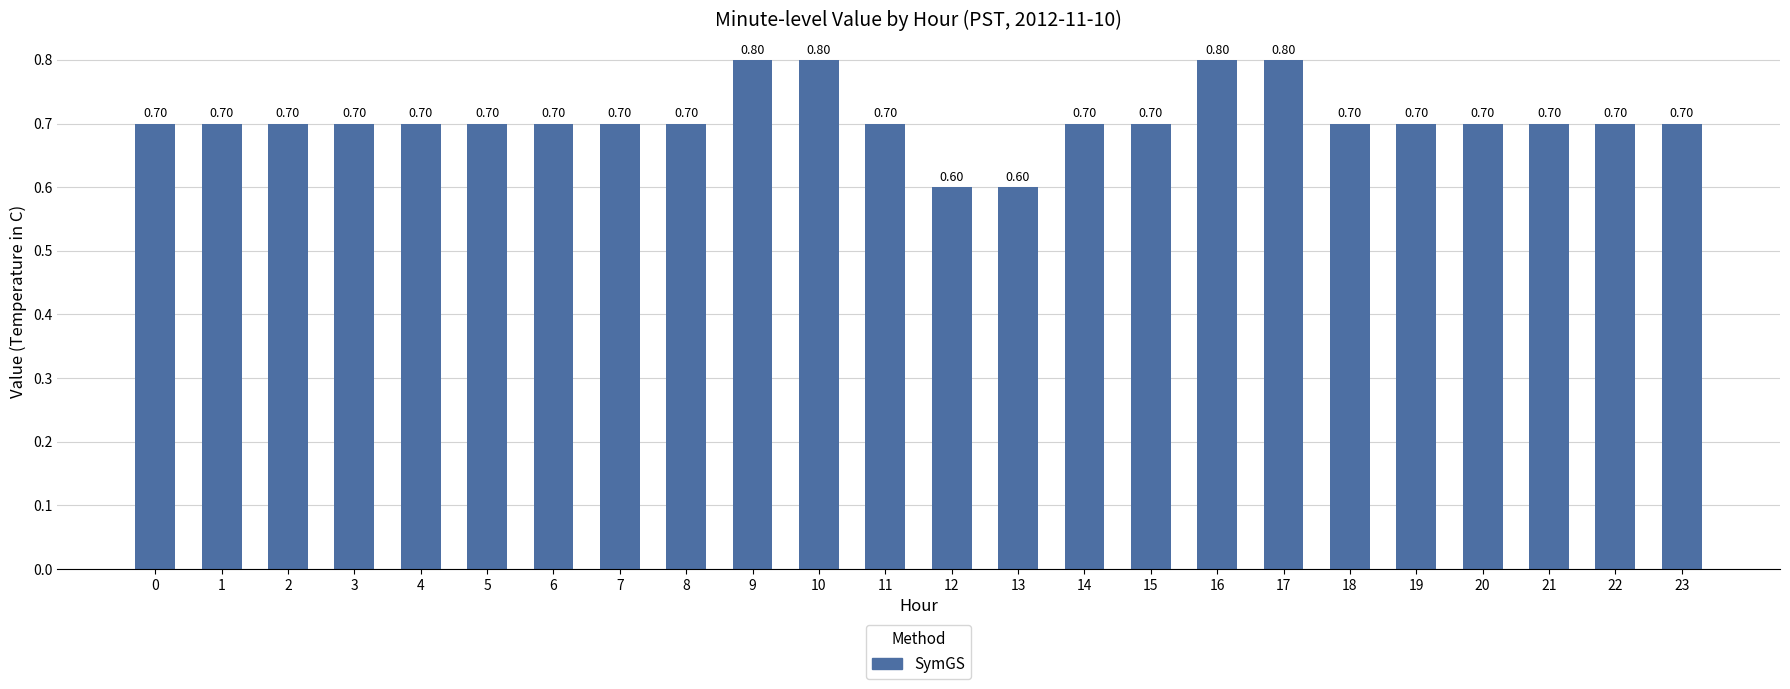

What is the change in value from 6 to 10?

+0.1